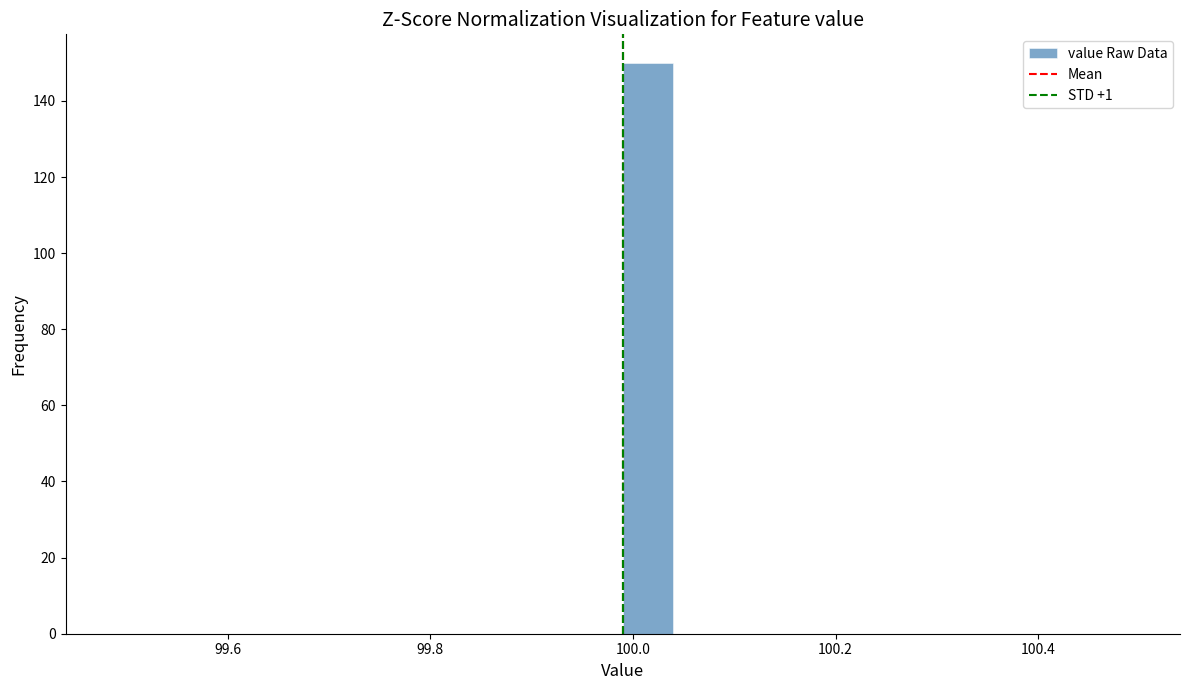

Around what value on the x-axis is the tallest bar? Give the approximate position of its centre, as read against the axis.

100.02